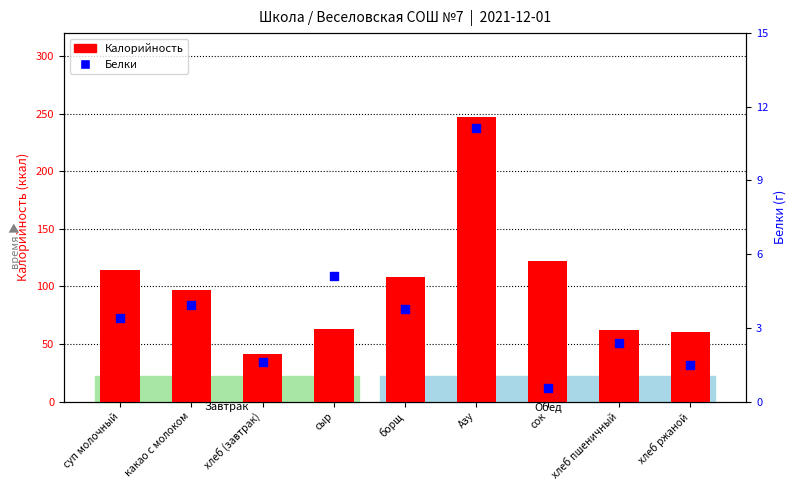

At how many categories does at least one series exceed 84?

5